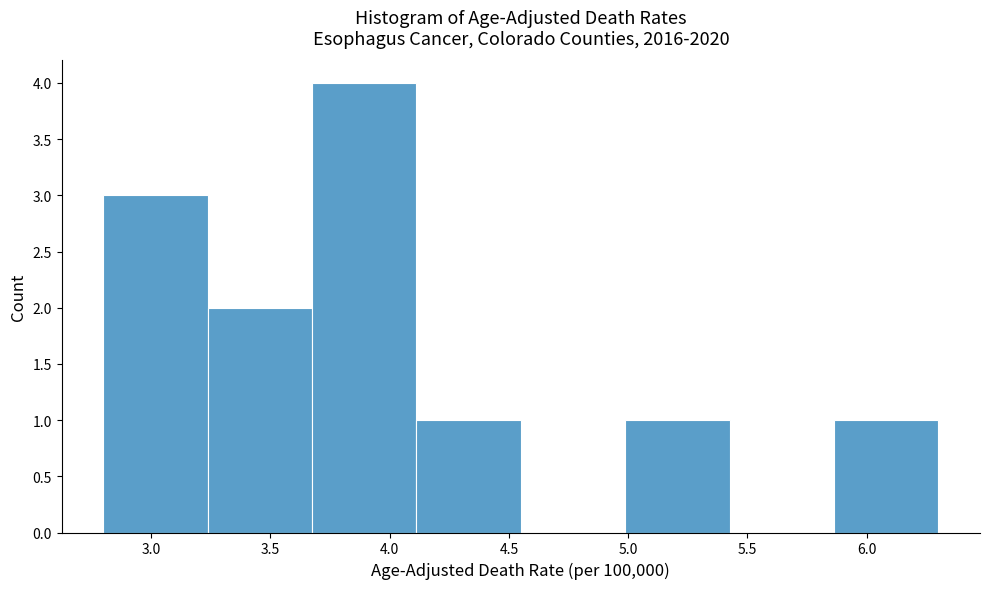

Which range on the x-axis has the tallest bar?

3.70 to 4.10